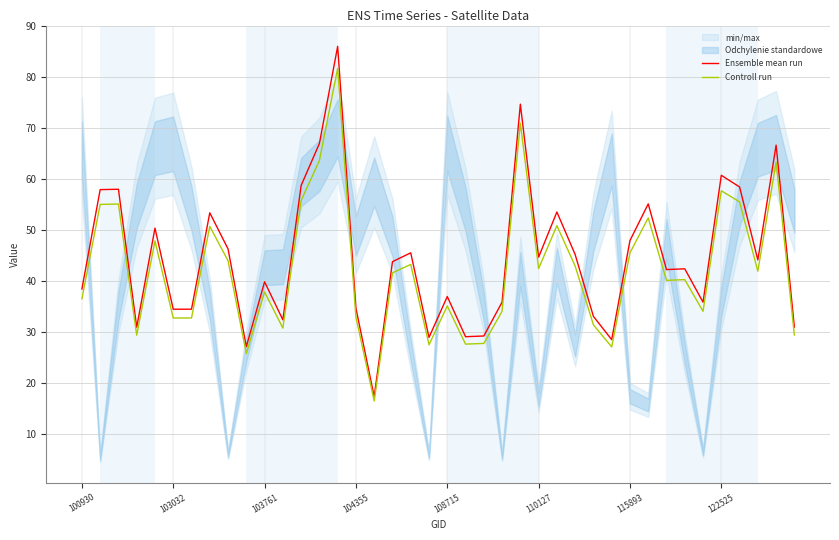

The Ensemble mean run series shows 7.6 at 104355. True or false?

False